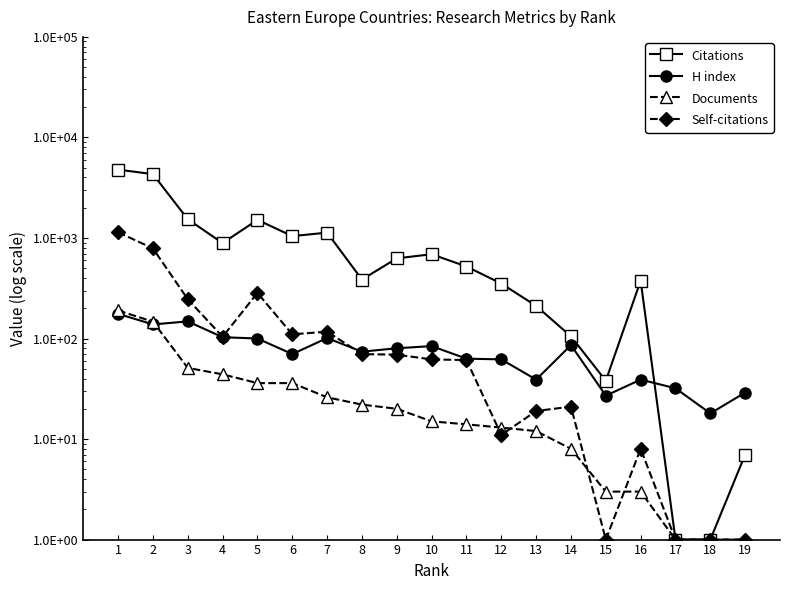

Reading left to right, list all the values displayed in this chart.

Citations: 4785	4312	1535	889	1514	1043	1130	386	627	689	520	352	211	105	38	376	1	1	7
H index: 176	138	148	103	100	70	101	74	80	84	63	62	39	86	27	39	32	18	29
Documents: 190	147	51	44	36	36	26	22	20	15	14	13	12	8	3	3	1	1	1
Self-citations: 1140	787	246	104	284	110	117	70	69	62	61	11	19	21	1	8	1	1	1